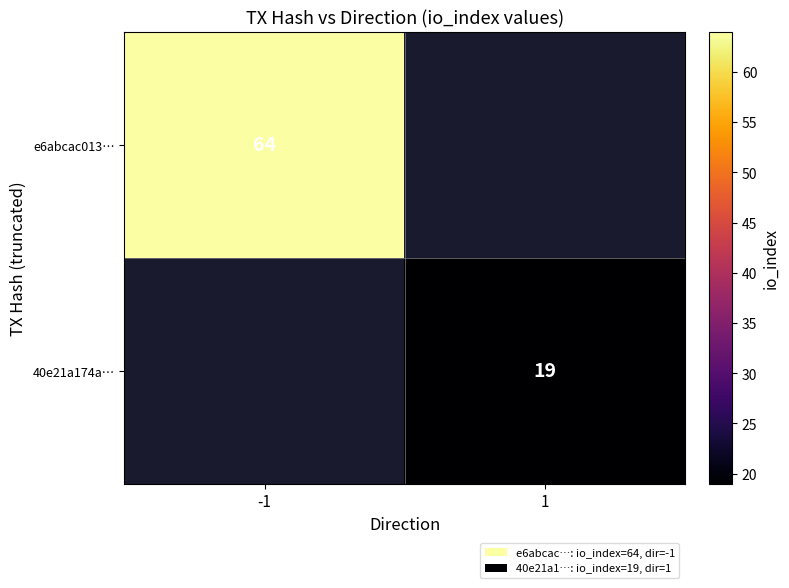

At which category does the chart reach its minimum across all series?

1